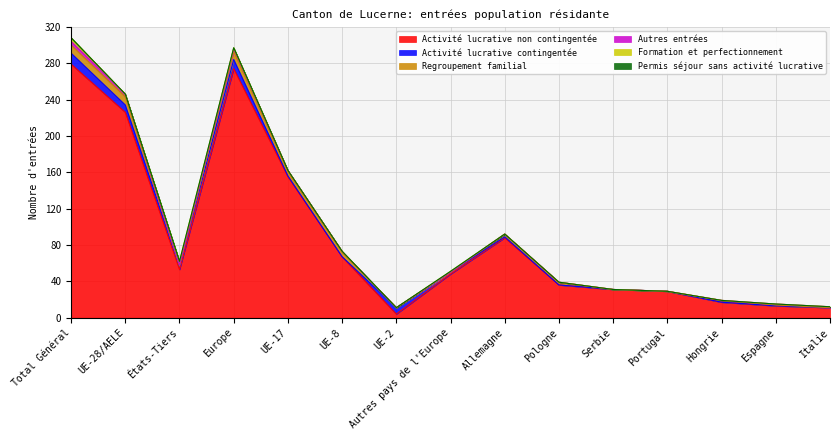

Reading left to right, transcribe all the data shown in this chart.

Activité lucrative non contingentée: Total Général=279	UE-28/AELE=226	États-Tiers=53	Europe=274	UE-17=155	UE-8=67	UE-2=4	Autres pays de l'Europe=48	Allemagne=88	Pologne=36	Serbie=31	Portugal=29	Hongrie=17	Espagne=13	Italie=11
Activité lucrative contingentée: Total Général=12	UE-28/AELE=8	États-Tiers=4	Europe=10	UE-17=1	UE-8=0	UE-2=7	Autres pays de l'Europe=2	Allemagne=1	Pologne=0	Serbie=0	Portugal=0	Hongrie=0	Espagne=0	Italie=0
Regroupement familial: Total Général=9	UE-28/AELE=9	États-Tiers=0	Europe=9	UE-17=4	UE-8=5	UE-2=0	Autres pays de l'Europe=0	Allemagne=3	Pologne=3	Serbie=0	Portugal=0	Hongrie=2	Espagne=1	Italie=0
Autres entrées: Total Général=4	UE-28/AELE=3	États-Tiers=1	Europe=3	UE-17=2	UE-8=1	UE-2=0	Autres pays de l'Europe=0	Allemagne=0	Pologne=0	Serbie=0	Portugal=0	Hongrie=0	Espagne=1	Italie=1
Formation et perfectionnement: Total Général=4	UE-28/AELE=0	États-Tiers=4	Europe=1	UE-17=0	UE-8=0	UE-2=0	Autres pays de l'Europe=1	Allemagne=0	Pologne=0	Serbie=0	Portugal=0	Hongrie=0	Espagne=0	Italie=0
Permis séjour sans activité lucrative: Total Général=0	UE-28/AELE=0	États-Tiers=0	Europe=0	UE-17=0	UE-8=0	UE-2=0	Autres pays de l'Europe=0	Allemagne=0	Pologne=0	Serbie=0	Portugal=0	Hongrie=0	Espagne=0	Italie=0